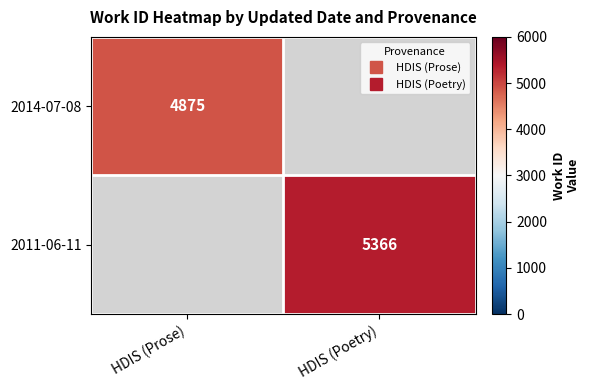

At HDIS (Poetry), list the series in order from largest to smallest.

2014-07-08, 2011-06-11